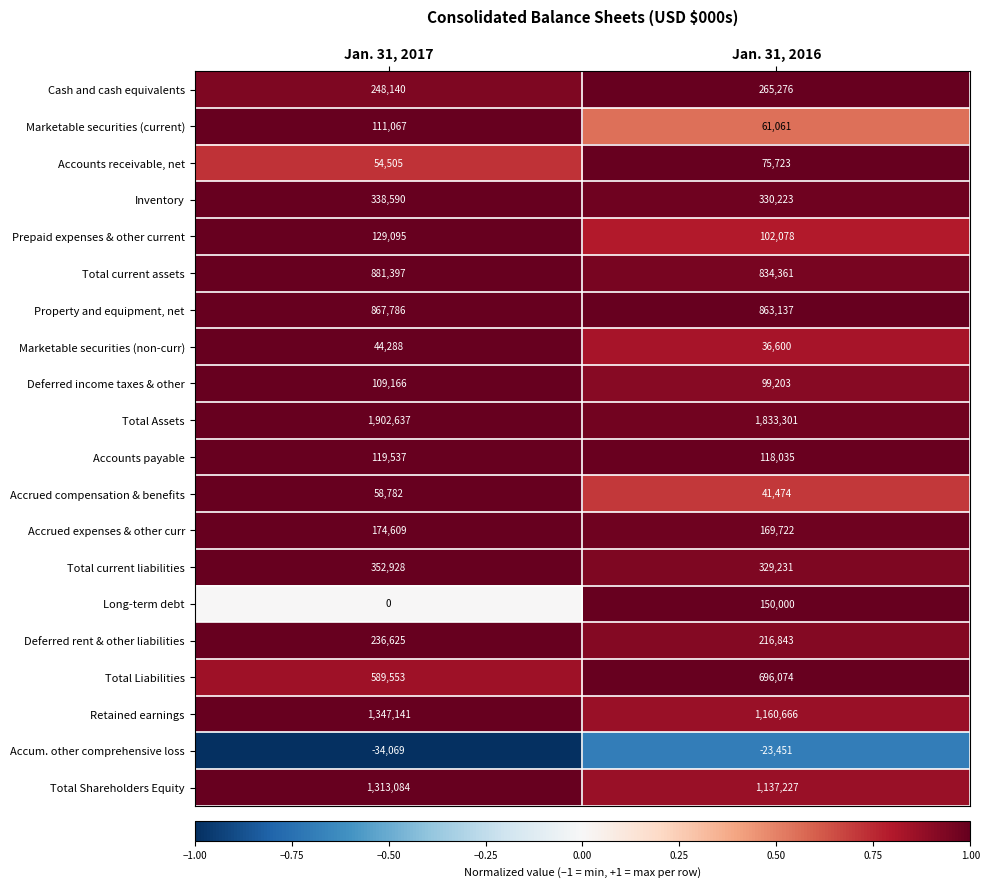

The value of Total Assets at Jan. 31, 2017 is 1268003. True or false?

False